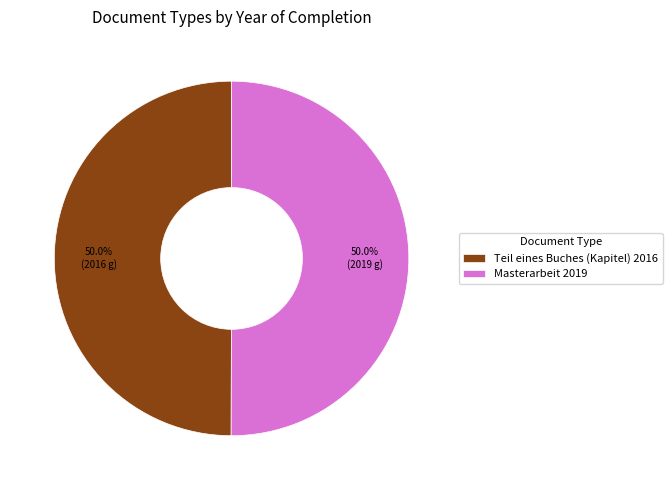

The Teil eines Buches (Kapitel) 2016 slice represents 50% of the pie. True or false?

True